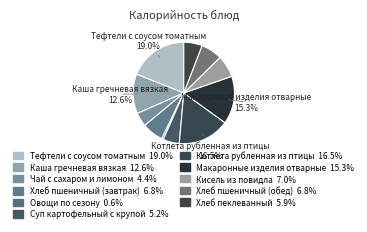

How many segments does this pie chart have?

11